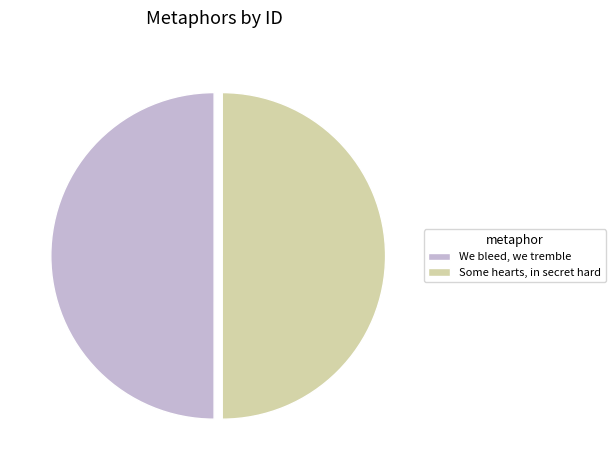

Count the number of slices in the pie.

2